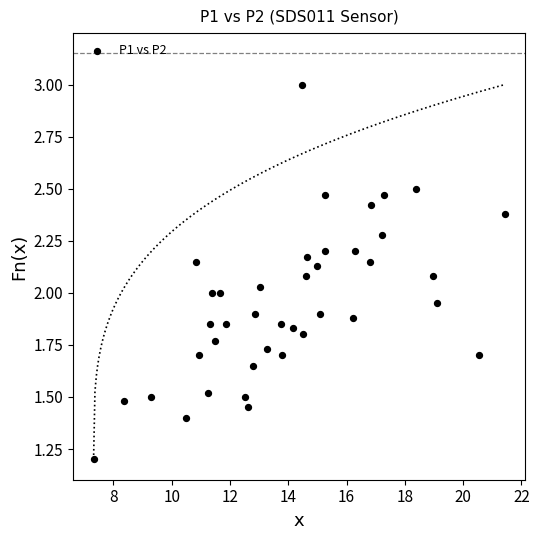

What is the range of X values (max minus min)?

14.1